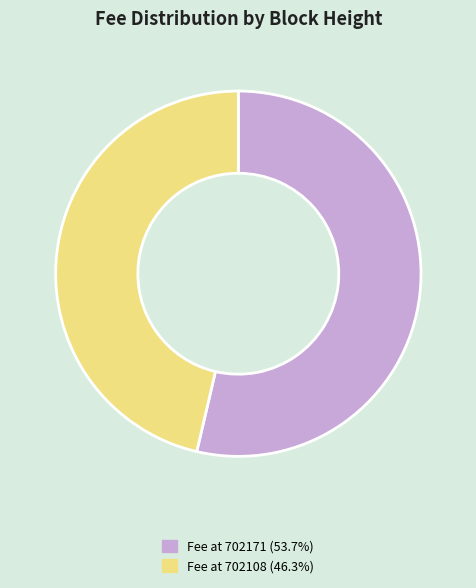

Does any single category account for the majority?

Yes